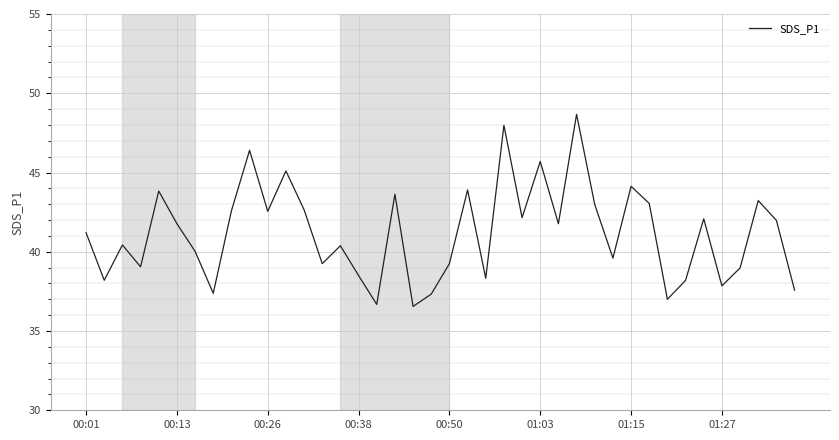

How many lines are shown in the chart?

1